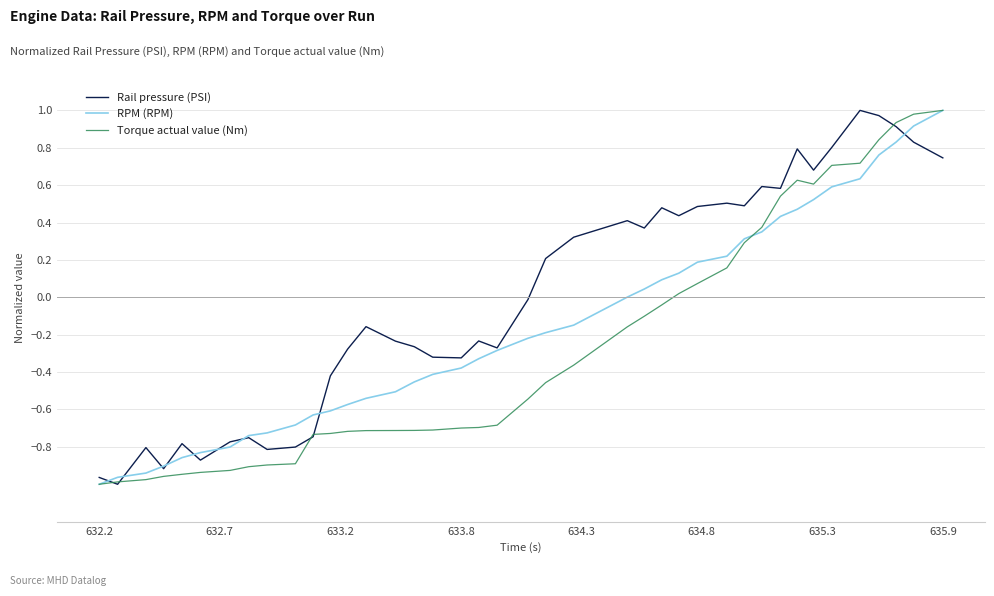

What is the difference between the maximum and minimum values in the RPM (RPM) series?

2.0